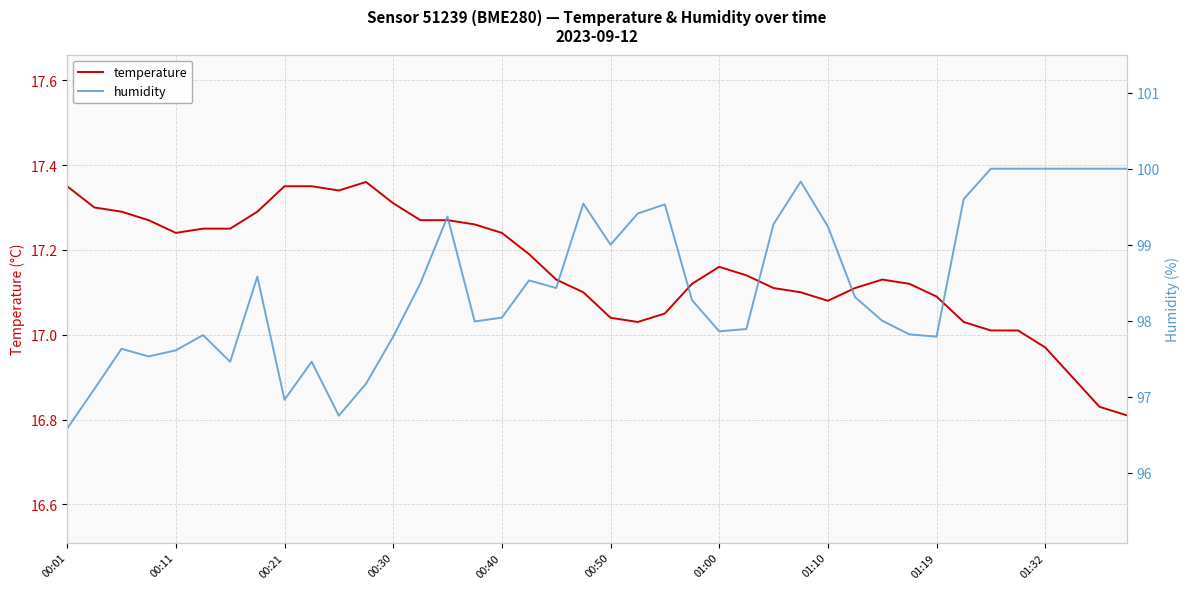

The humidity series shows 100.0 at 37. True or false?

True